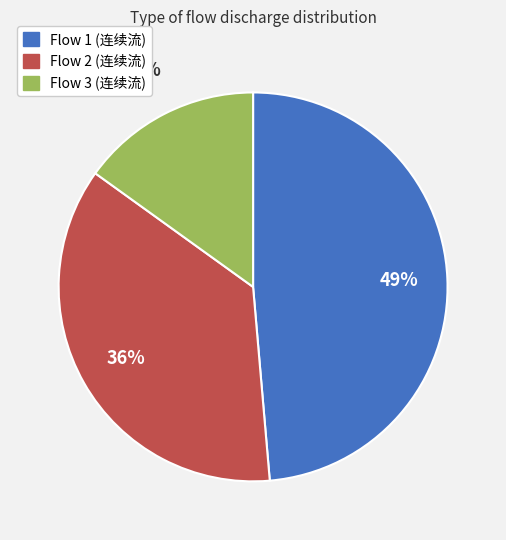

To the nearest percent, what is the difference between the largest and smallest slice percentages?

34%